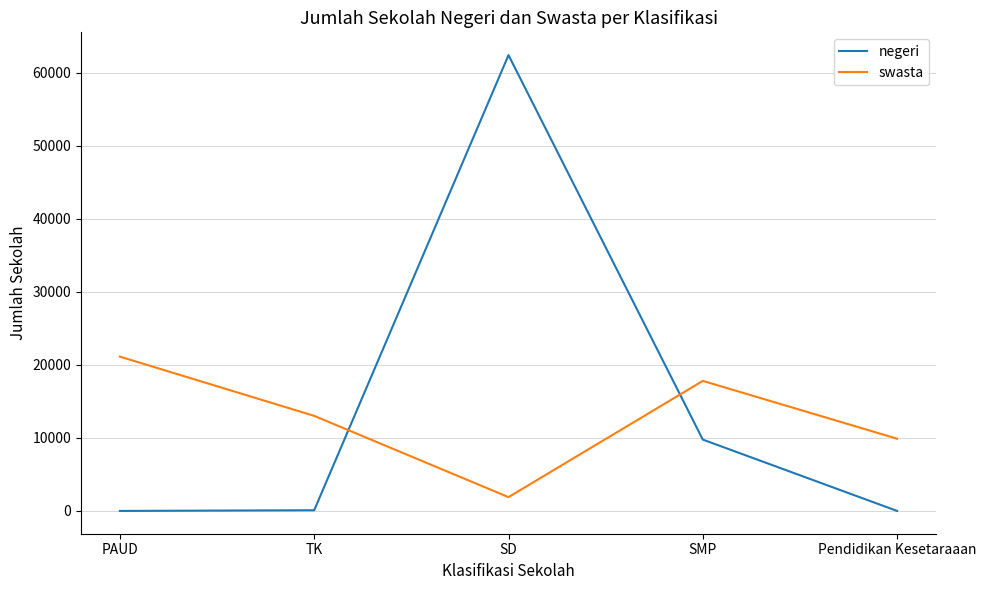

In swasta, how many points are higher than both neighbors (excluding endpoints)?

1